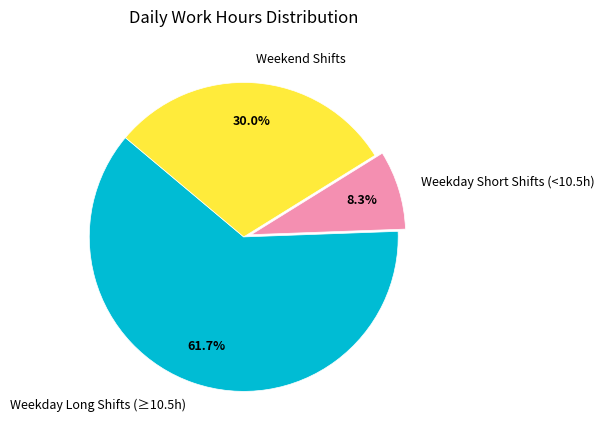

Which slice is the smallest?

Weekday Short Shifts (<10.5h)